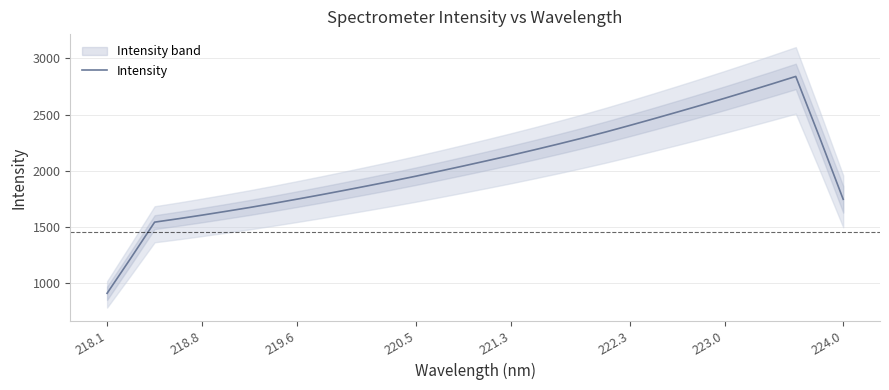

True or false: there are more than 2 points higher than both neighbors.

False